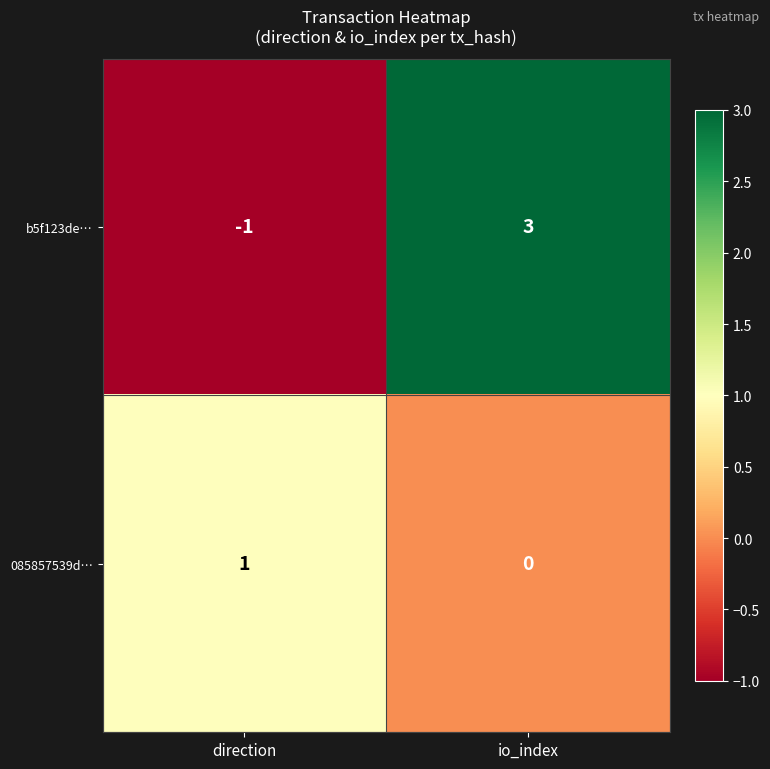

The value of 085857539d… at direction is 1. True or false?

True